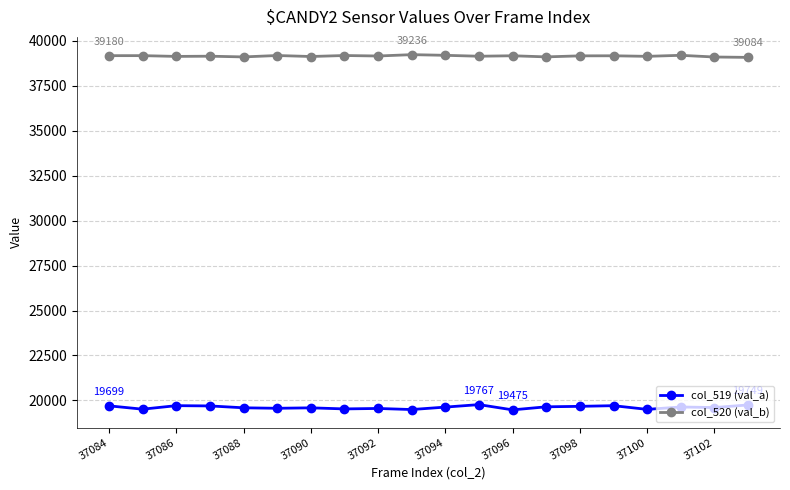

True or false: col_520 (val_b) and col_519 (val_a) intersect in this chart.

False